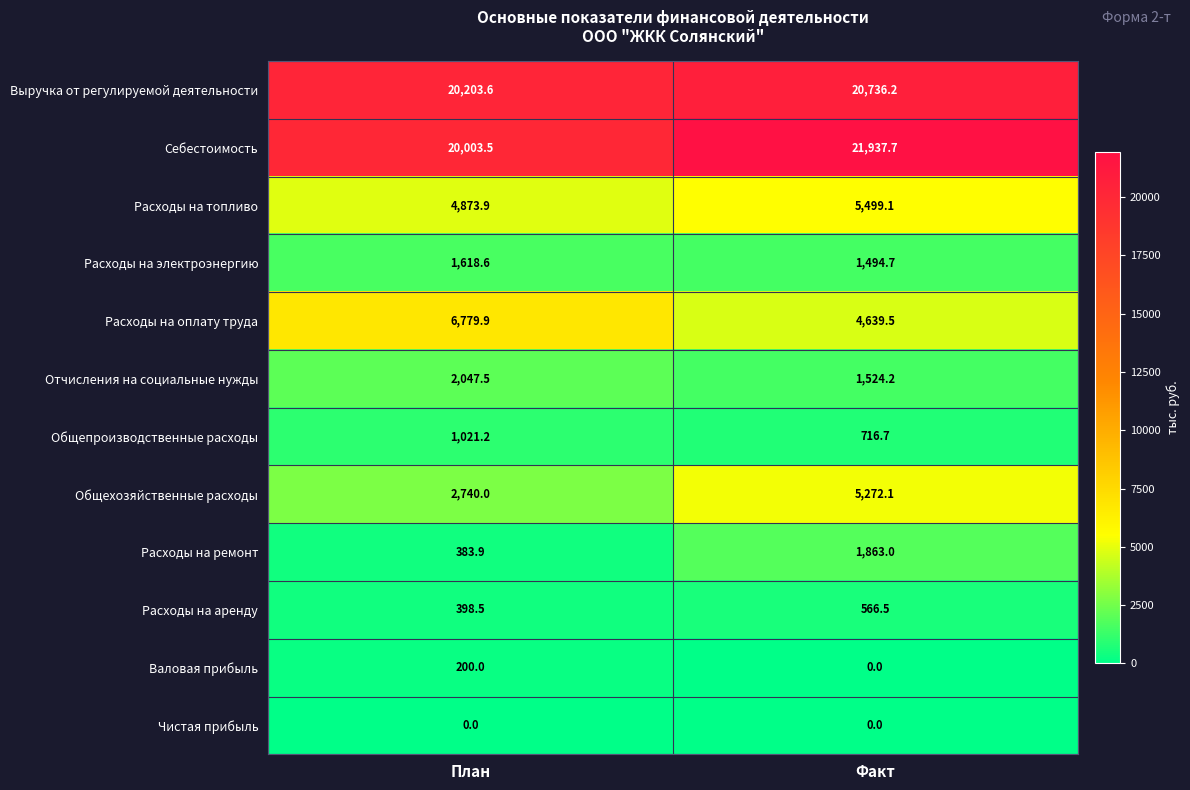

What is the average value of the Расходы на топливо series?

5186.5